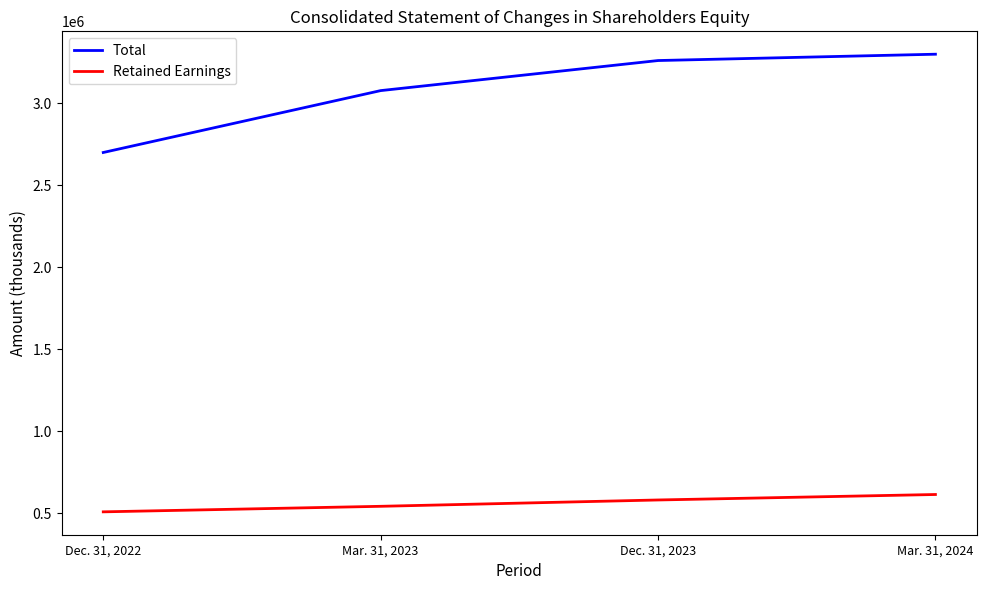

How many values in the Total series are below 3261525?

2